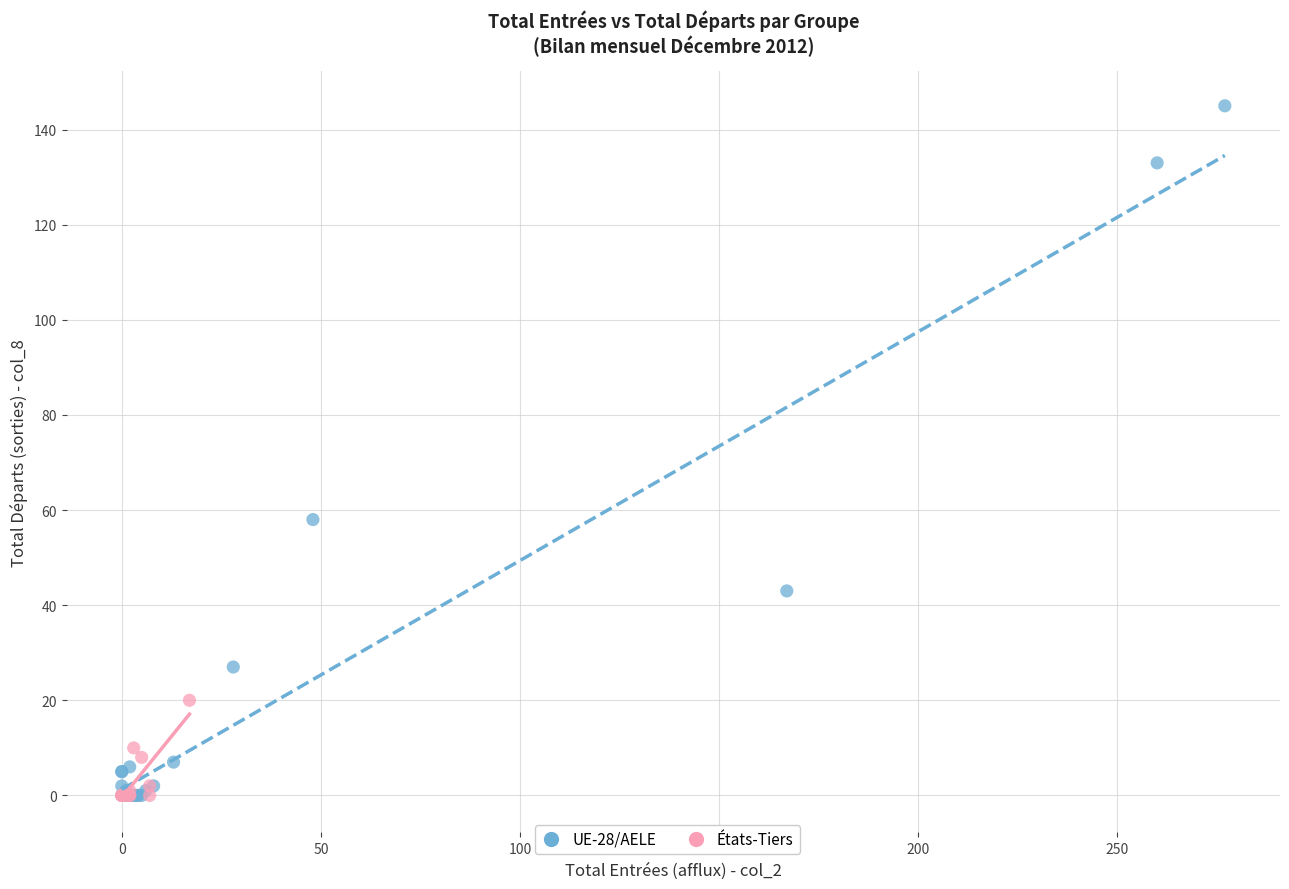

Which series has the widest spread of Y values?

UE-28/AELE